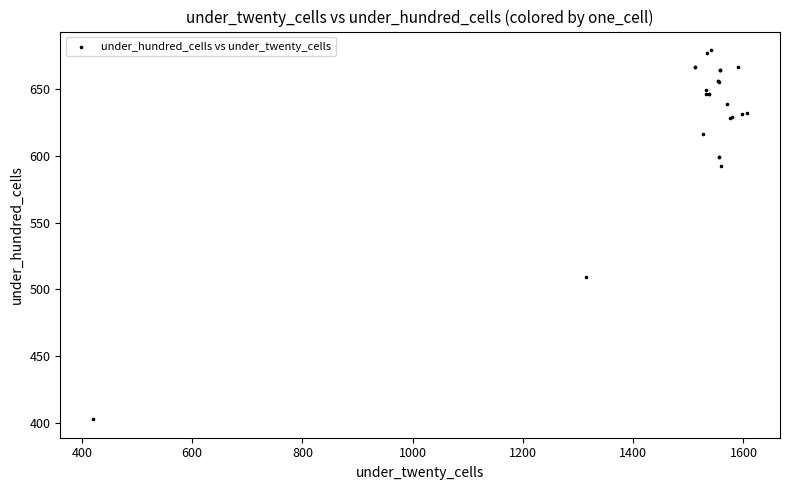

What Y value in the scatter plot is closest to 541?

509